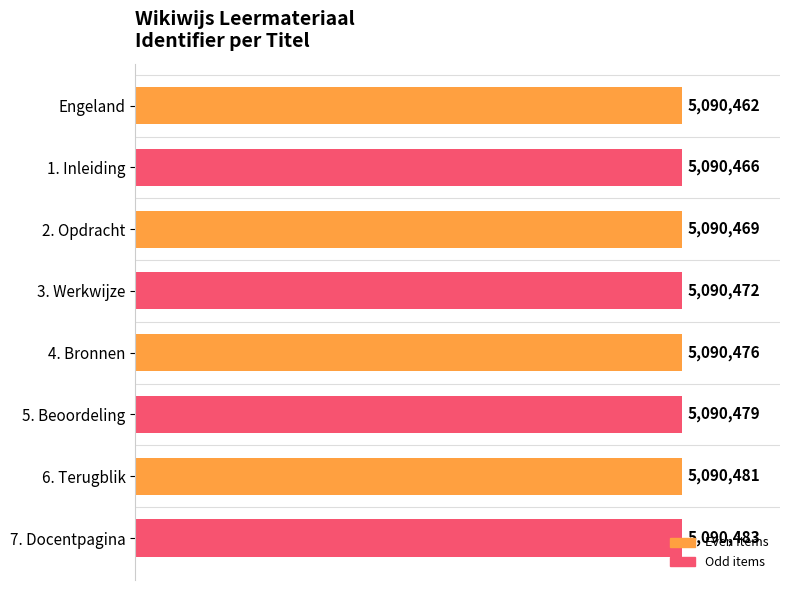

What is the maximum value shown in the chart?

5090483